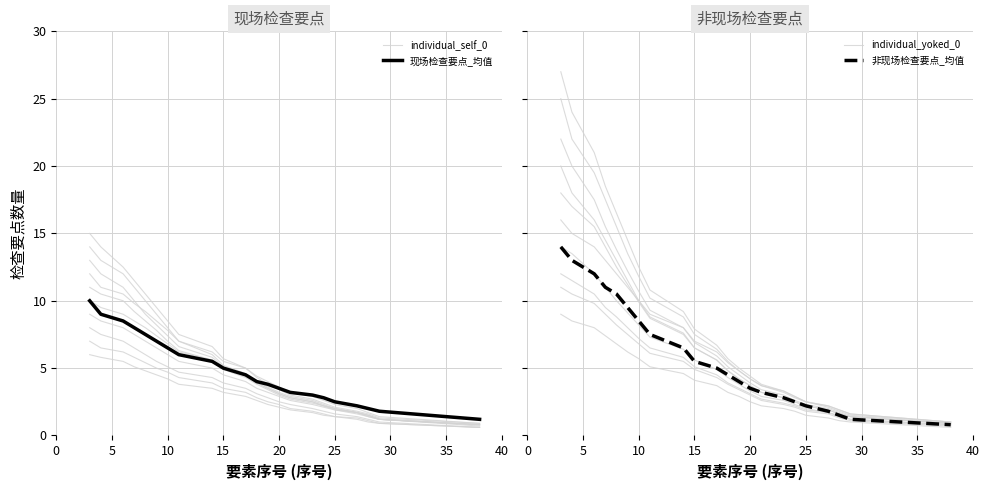

True or false: individual_yoked_0 and individual_self_0 cross at least once.

False